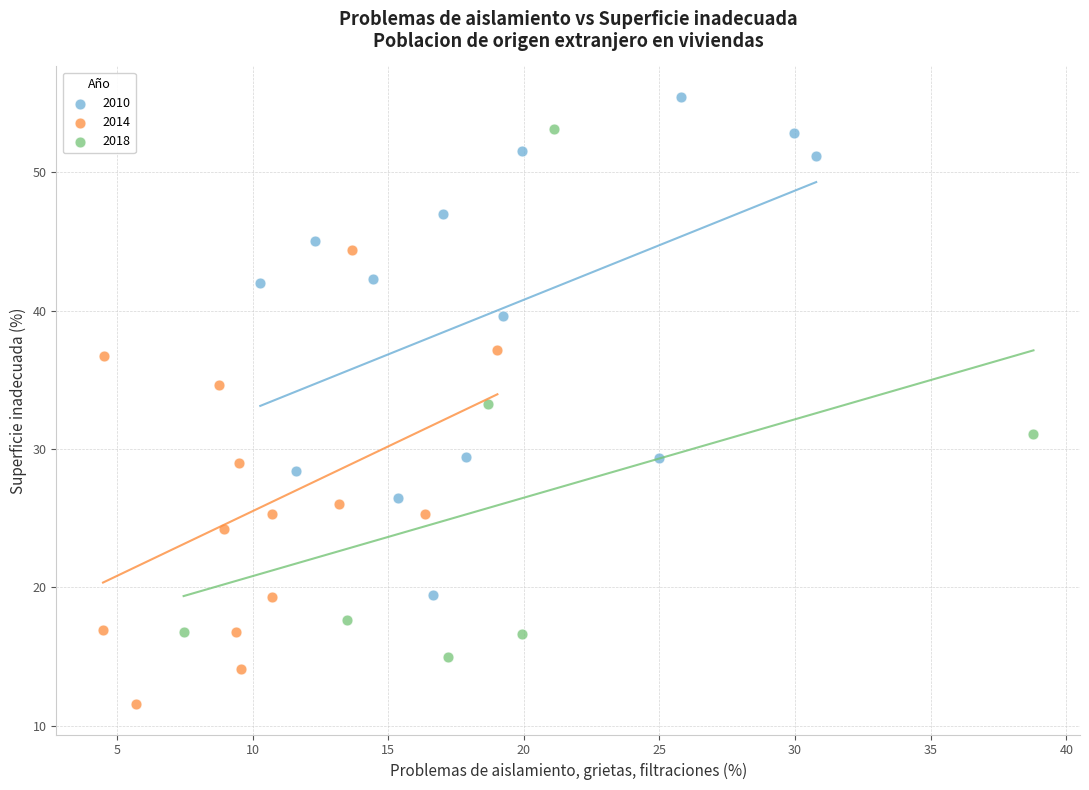

Which series contains the highest Y value?

2010